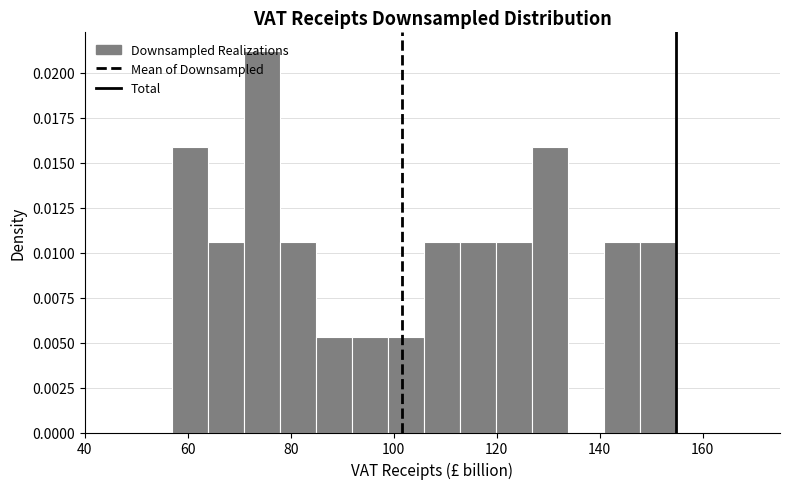

Read against the x-axis, roughly where is the centre of the tallest bar?

74